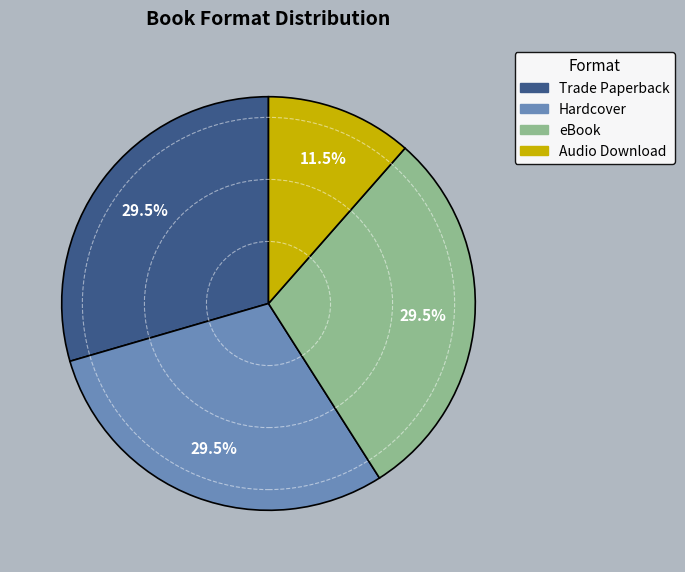

Does Trade Paperback represent more than half of the total?

No